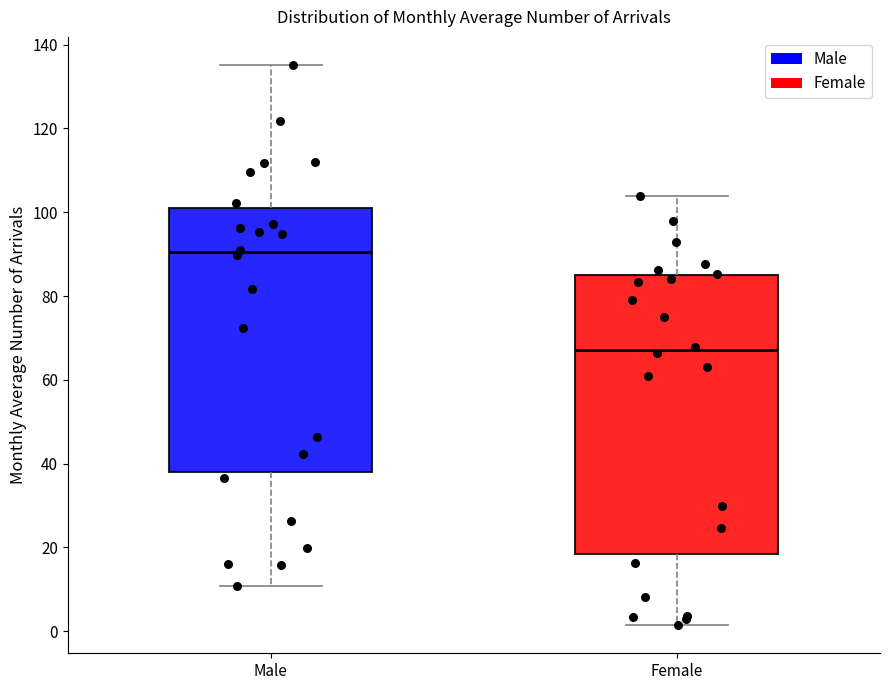

Reading left to right, transcribe this box plot: for each box, give where its median line is, the range the box spans, and where its two whiskers end, as read against the y-axis. The values are not printed on the chart, so give them approximately, as read against the axis.

Male: median 90, box 38 to 100, whiskers 10 to 136
Female: median 68, box 18 to 84, whiskers 2 to 104